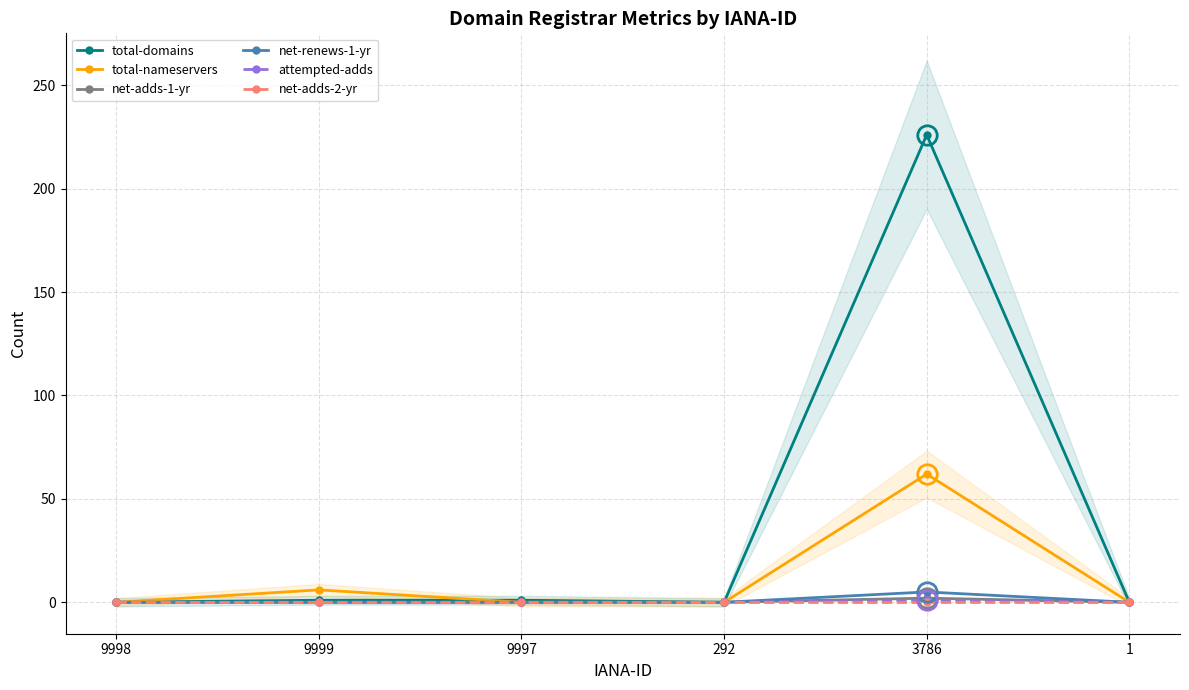

Does the chart have visible grid lines?

Yes